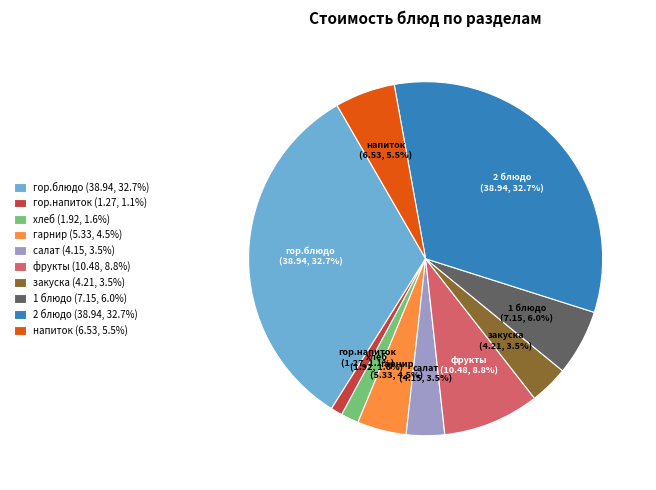

Does any single category account for the majority?

No